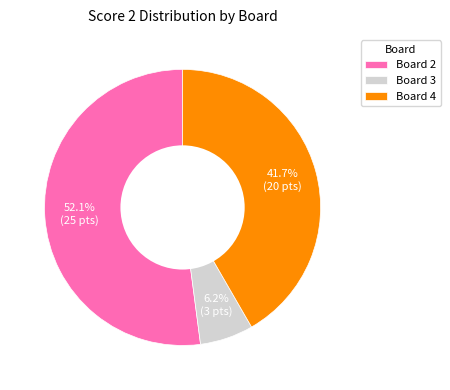

Which category has the biggest portion of the pie?

Board 2